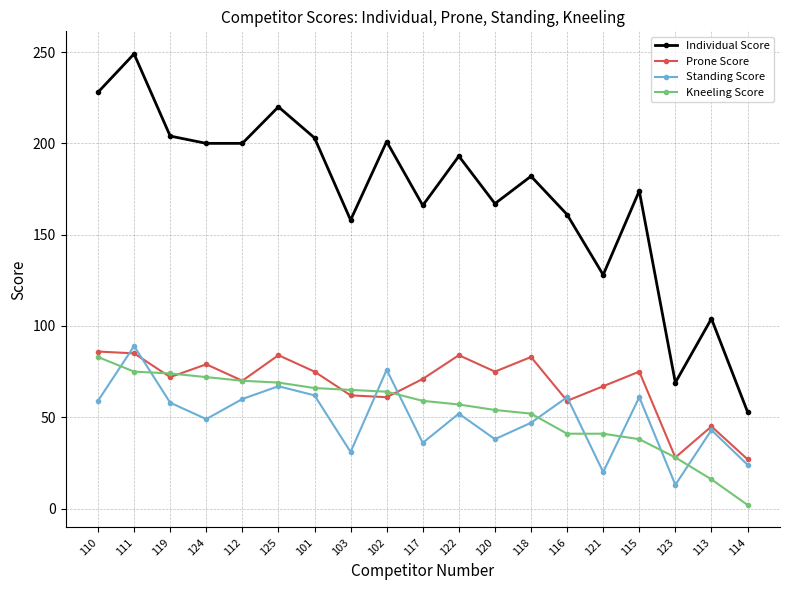

What is the label of the 1st point from the left?

110